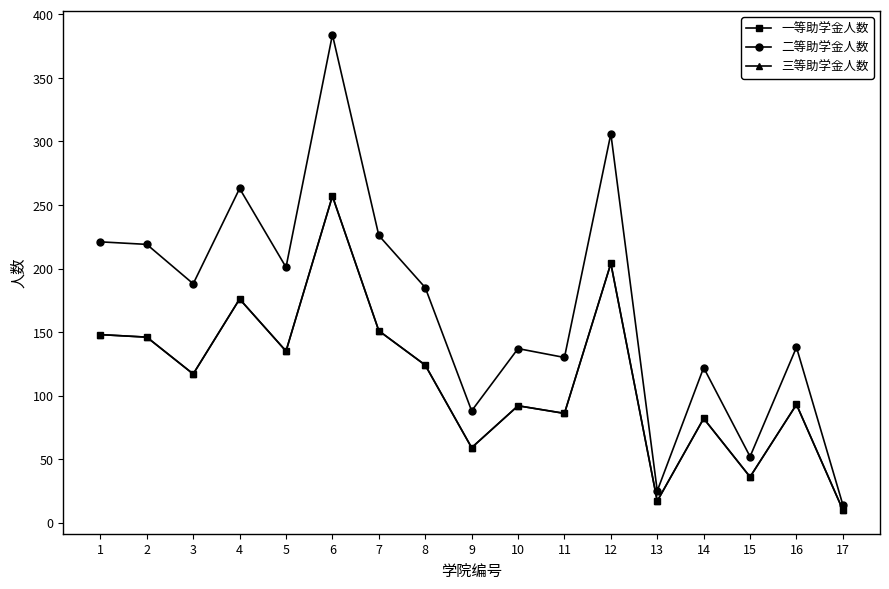

Does the chart have visible grid lines?

No